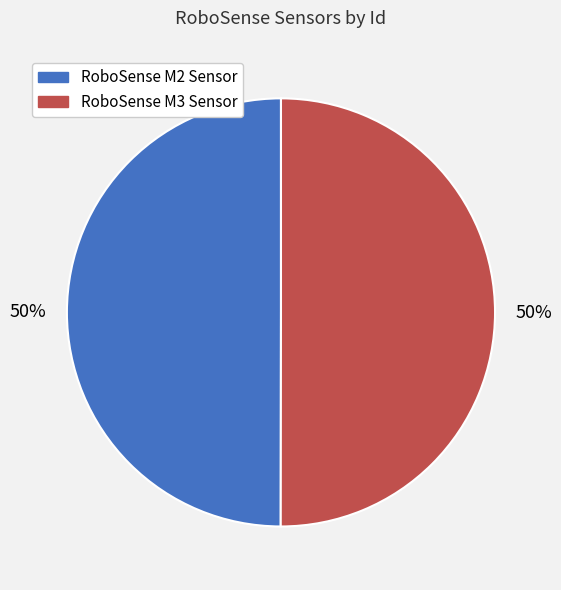

The RoboSense M2 Sensor slice represents 61% of the pie. True or false?

False